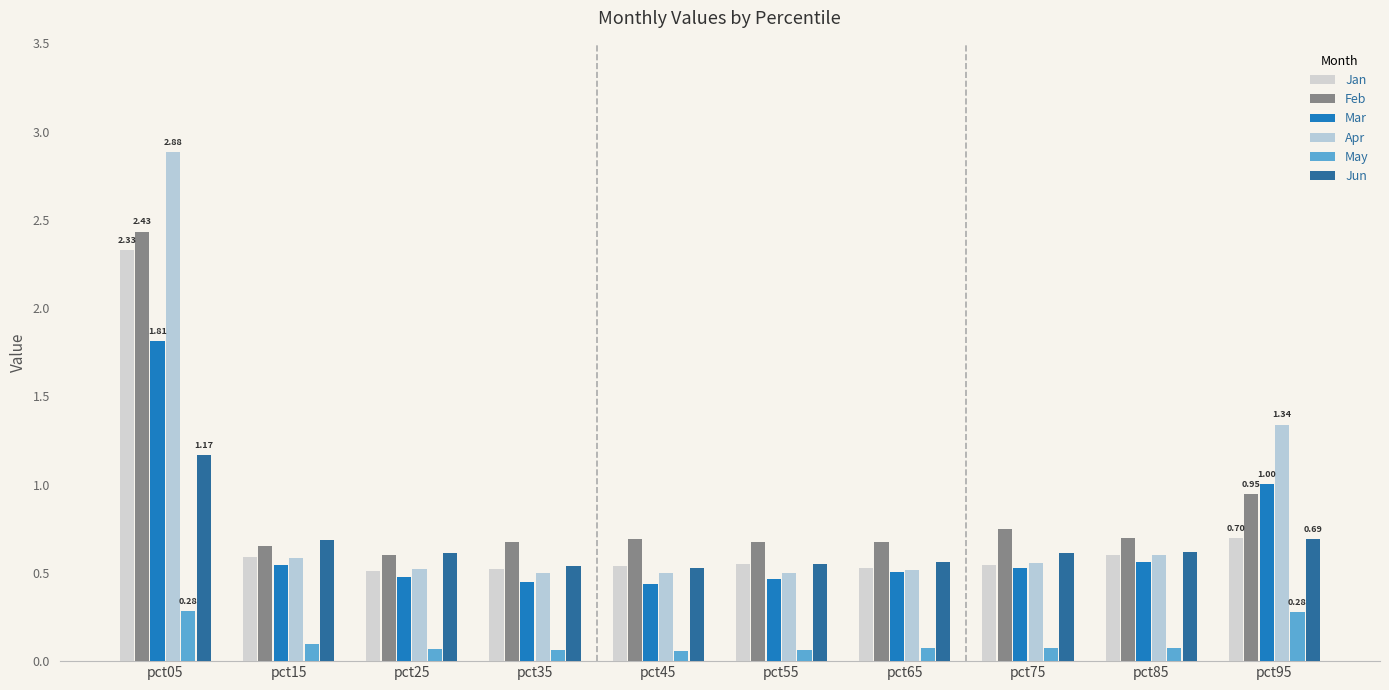

What is the sum of the Jan values at pct65 and pct45?

1.1